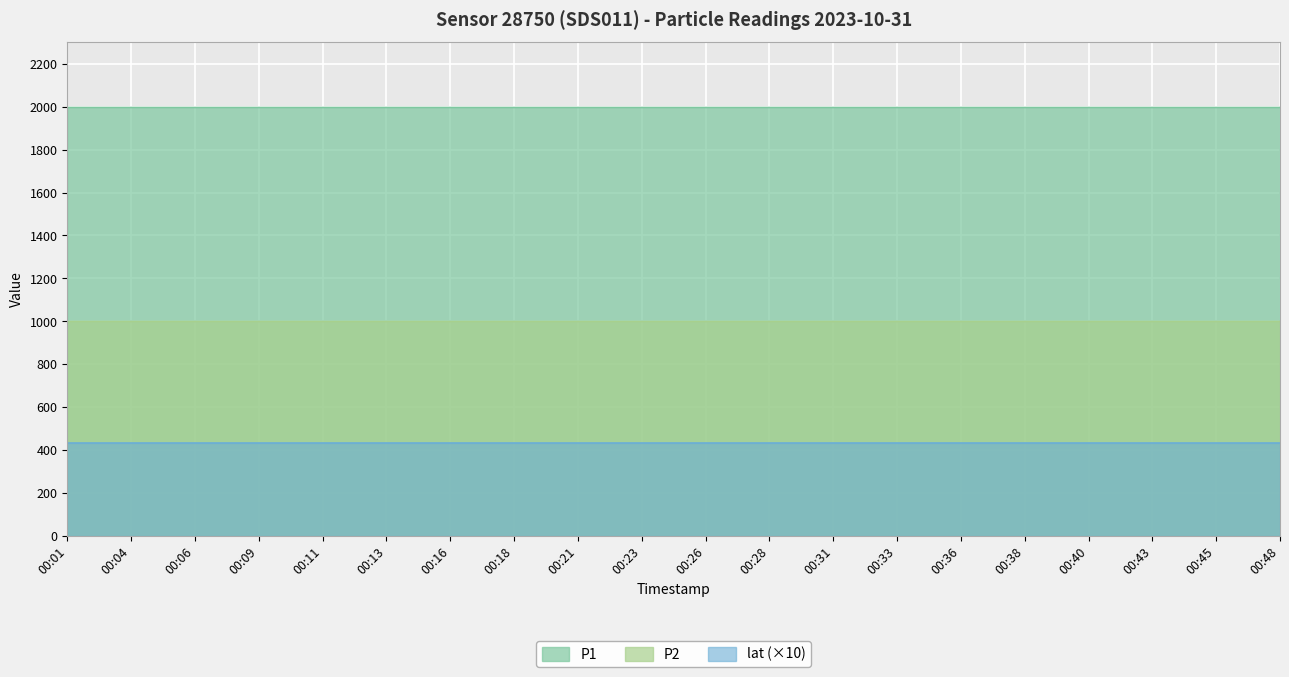

At which label does P2 reach its peak?

00:01